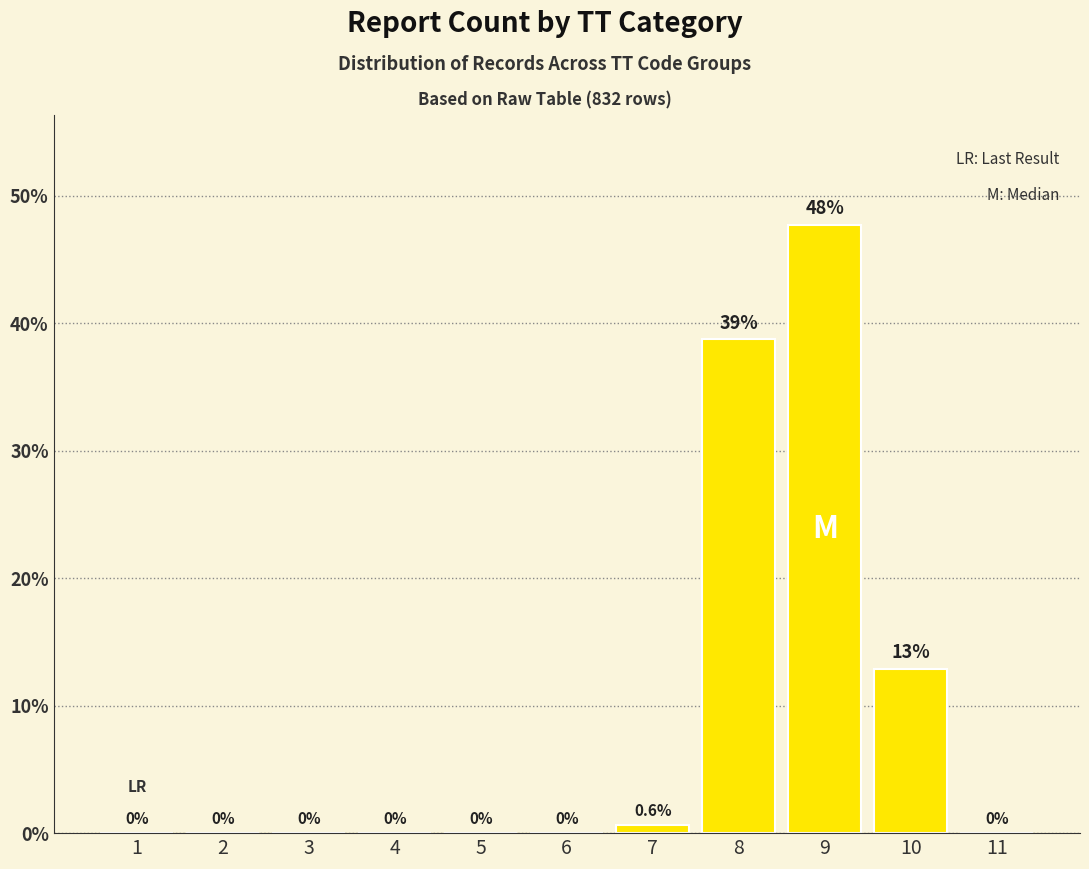

What value does the data have at 9?

47.7